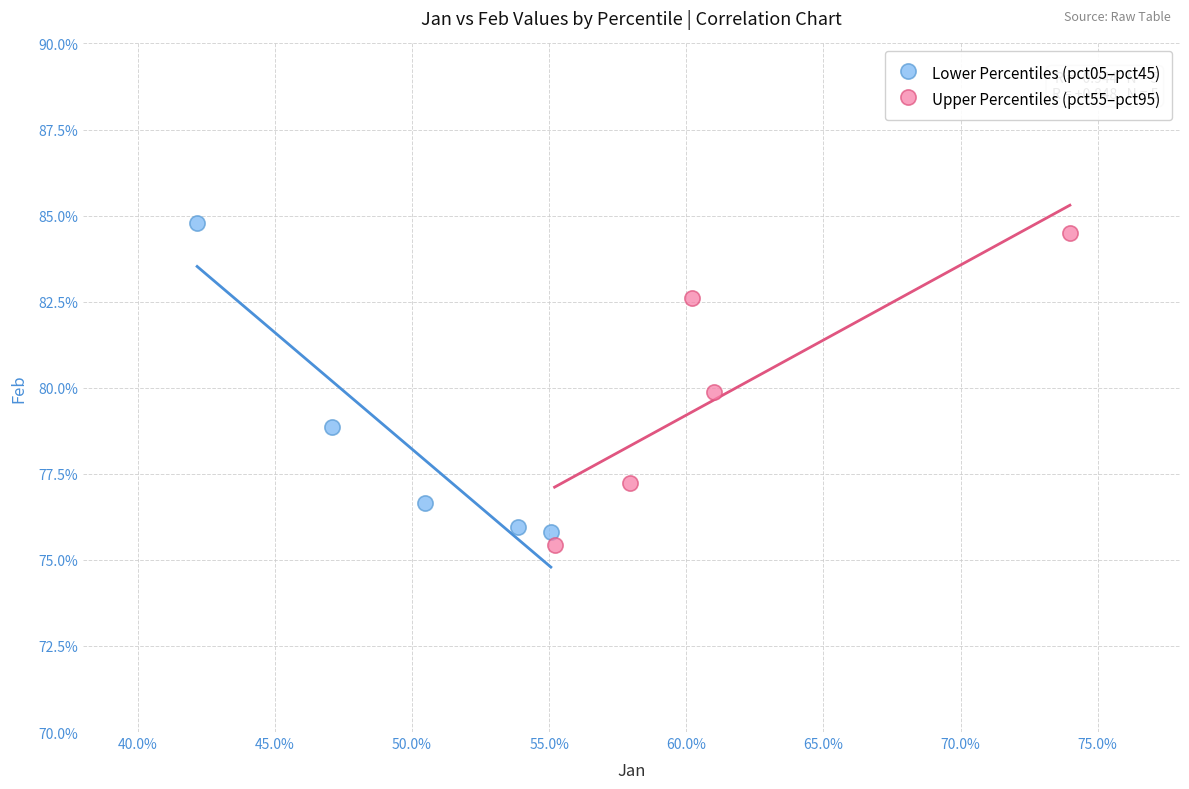

Which series reaches the minimum Y coordinate?

Upper Percentiles (pct55–pct95)